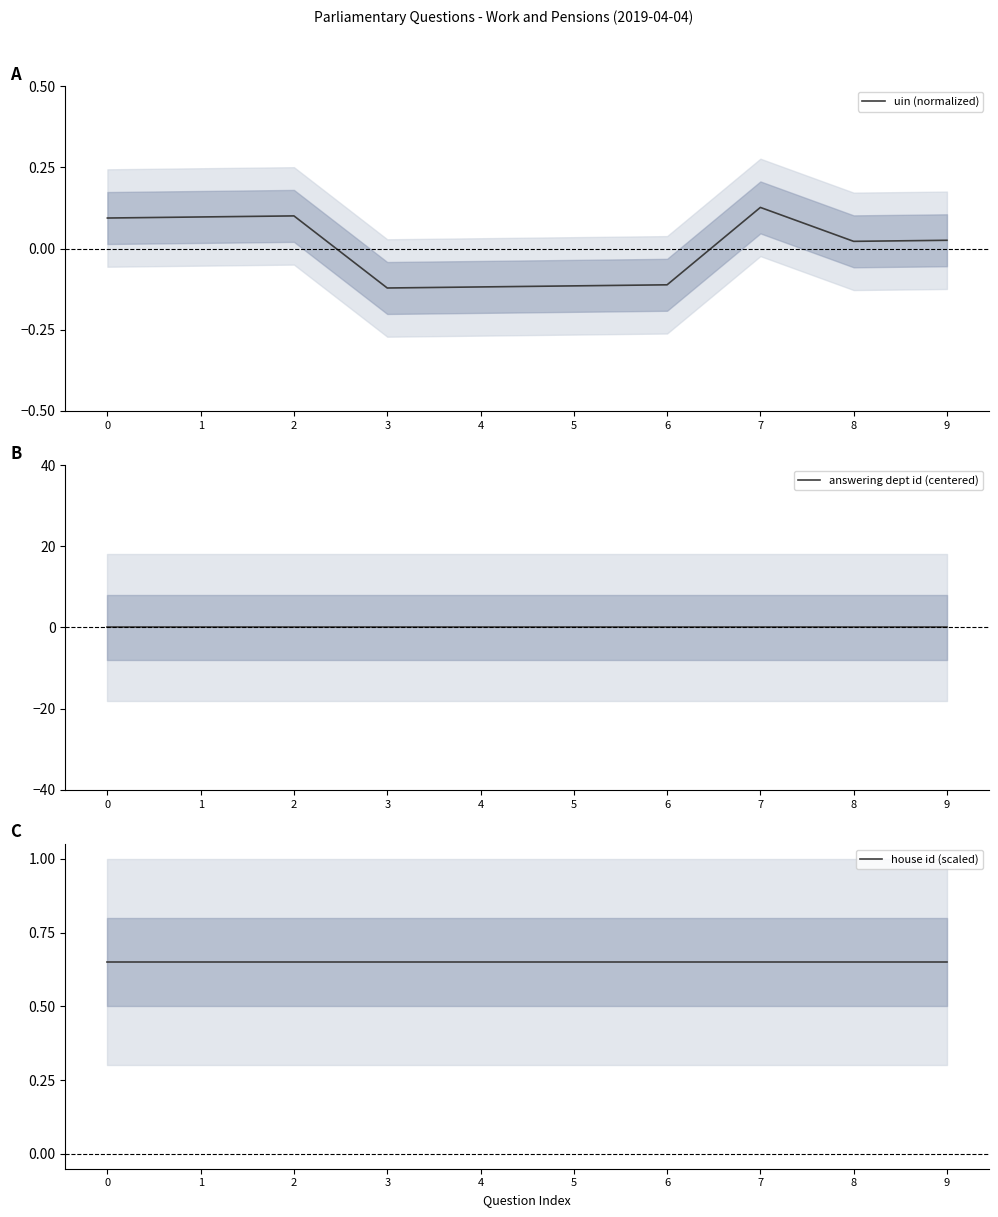

How many lines are shown in the chart?

3